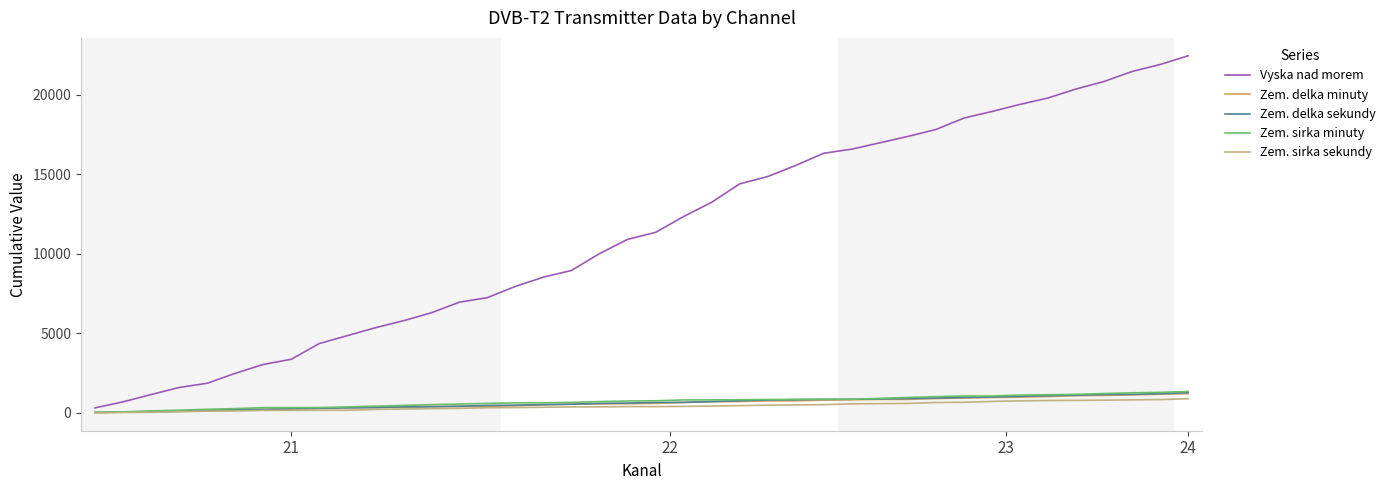

Which series has the largest range (max minus min)?

Vyska nad morem